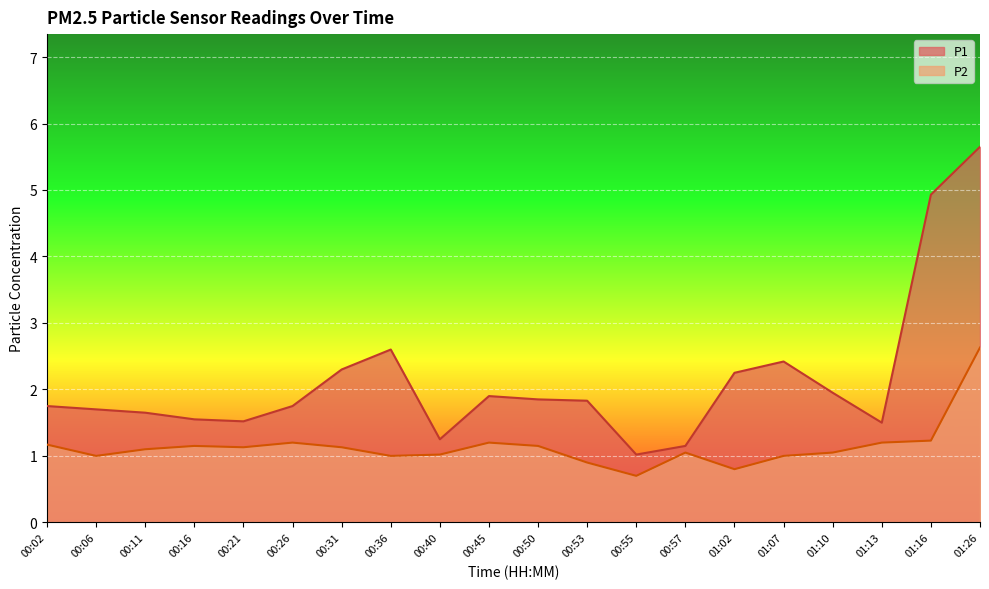

True or false: P2 and P1 cross at least once.

False